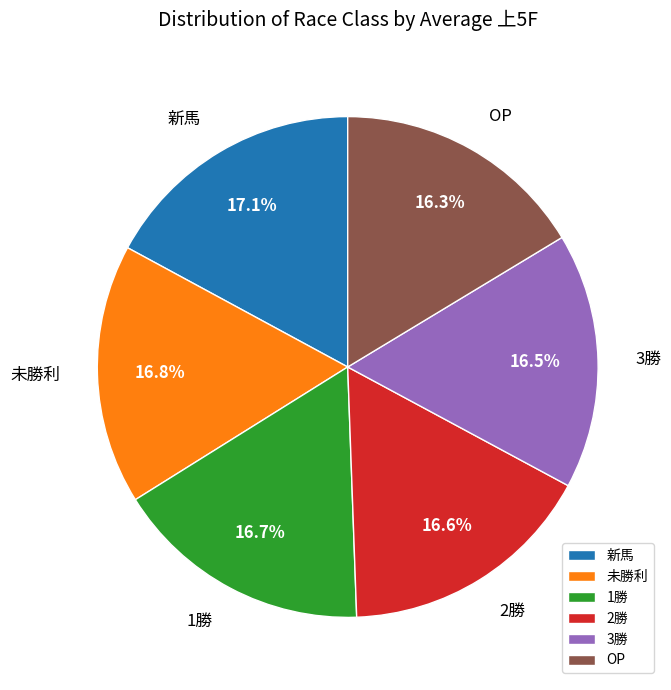

Is it true that 未勝利 is 5% of the pie?

False